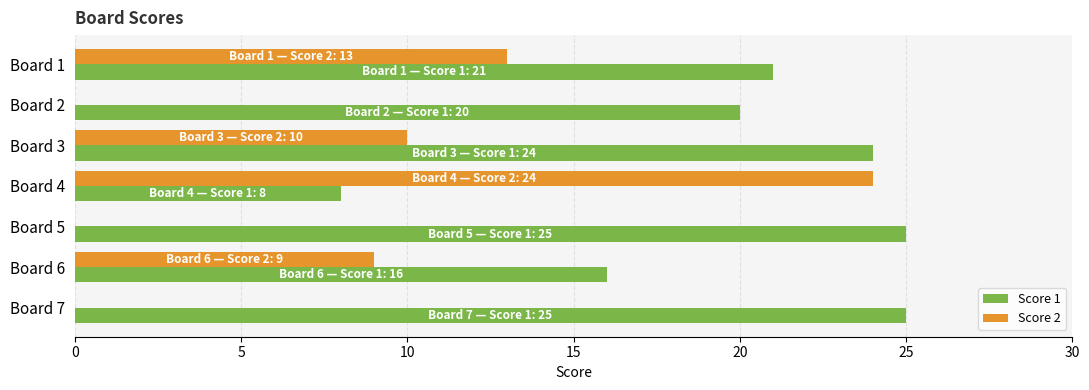

The value of Score 1 at Board 1 is 21. True or false?

True